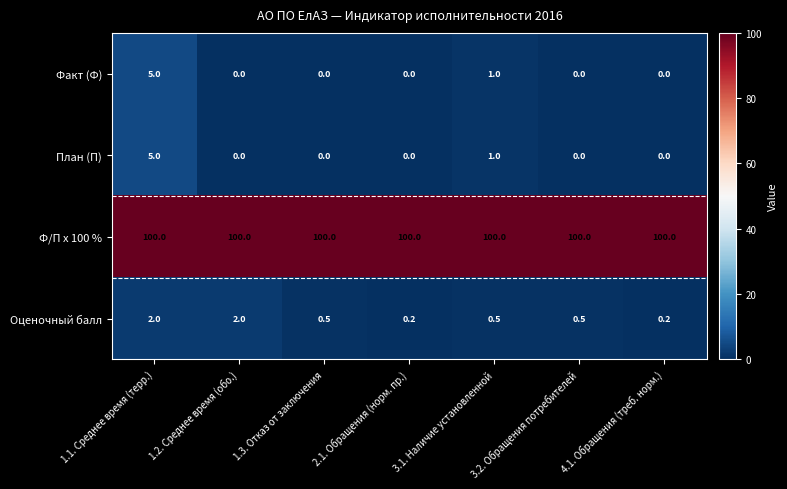

What is the sum of the Факт (Ф) values at 4.1. Обращения (треб. норм.) and 3.1. Наличие установленной?

1.0